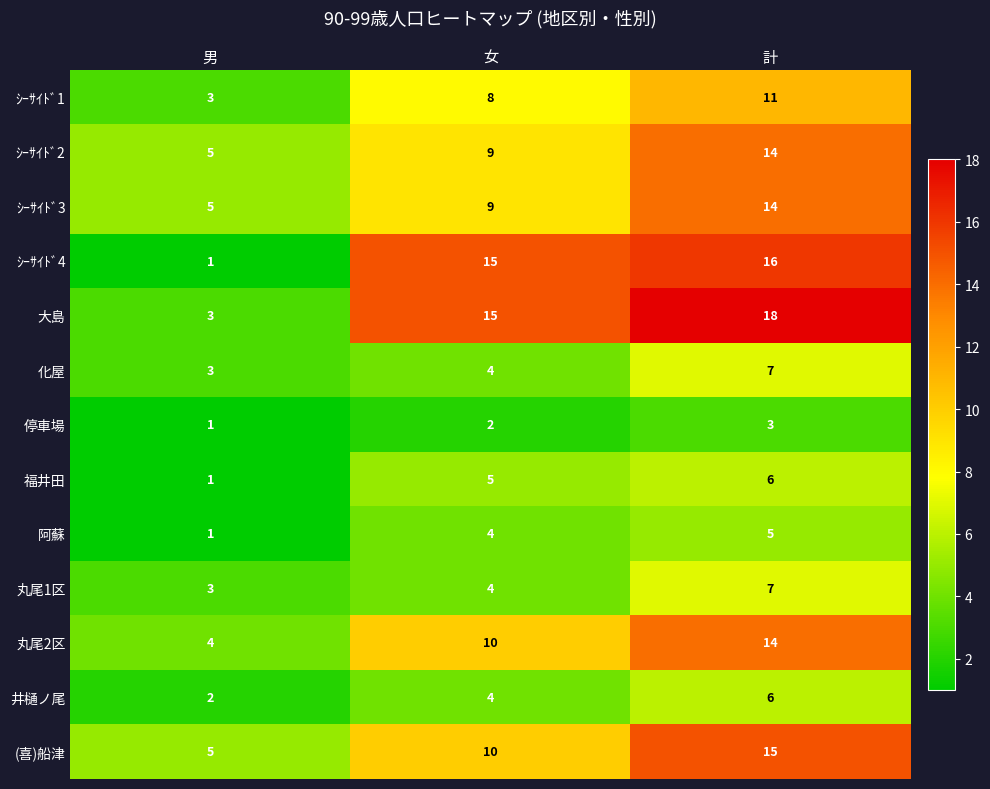

What is the spread (max minus min) of values at 男?

4